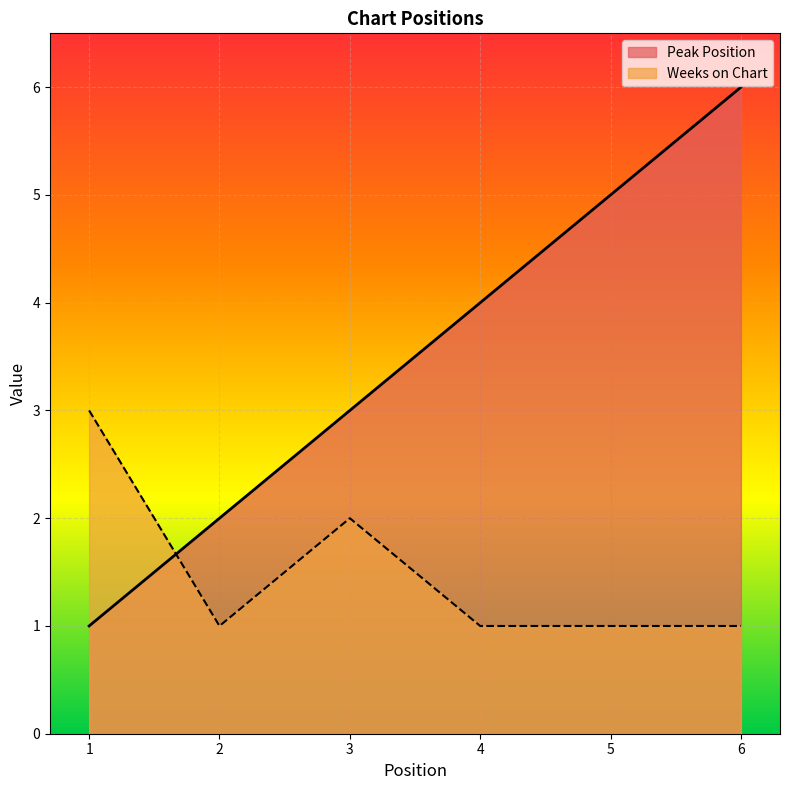

True or false: Weeks on Chart and Peak Position cross at least once.

True